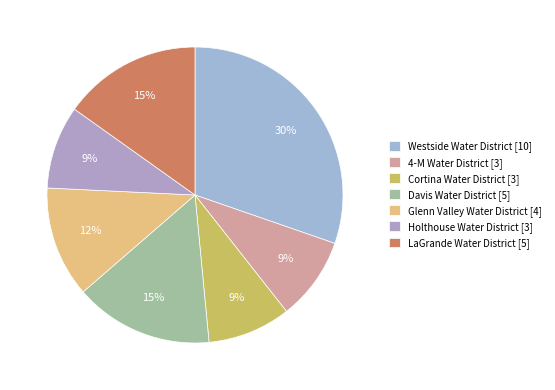

Does Davis Water District account for over 50% of the chart?

No